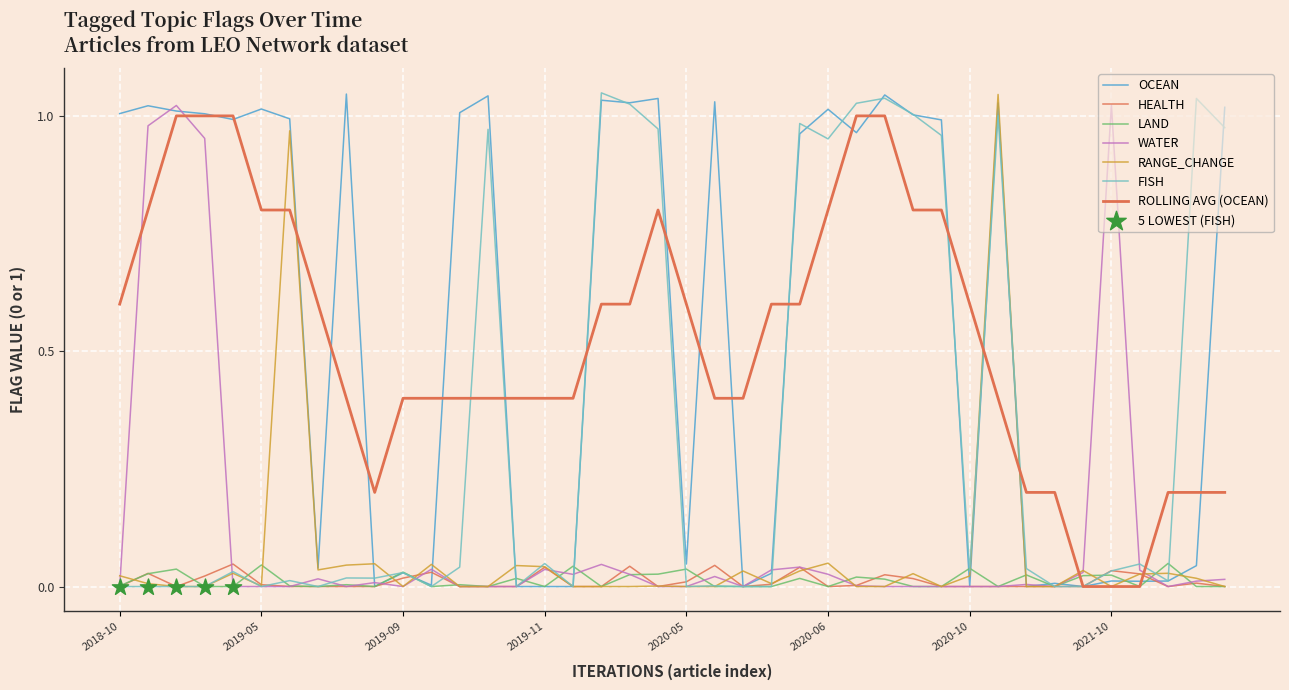

Which series has the largest total across all categories?

OCEAN